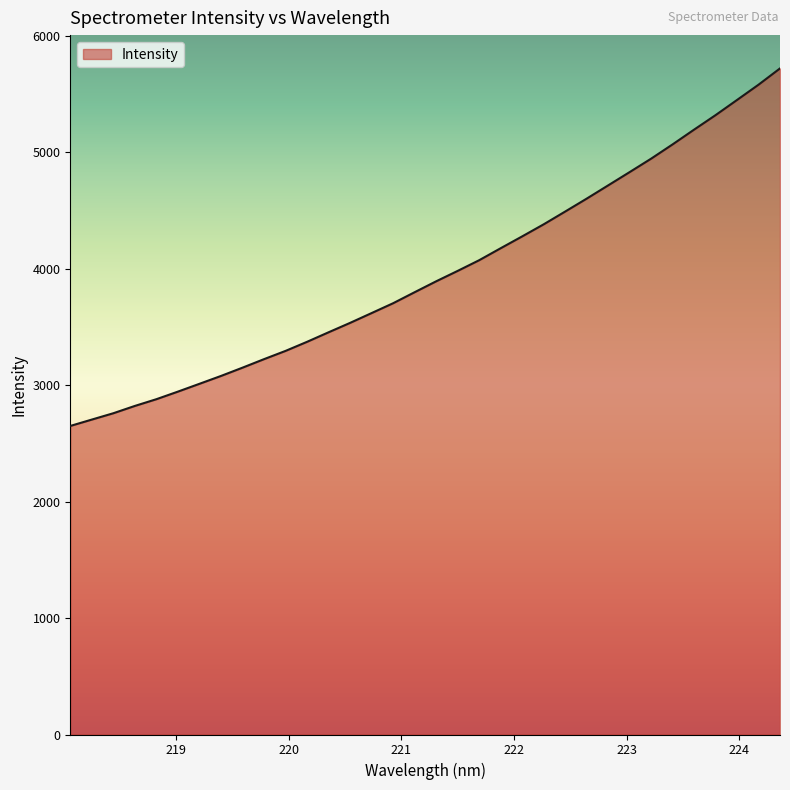

What is the sum of all values?

134645.5